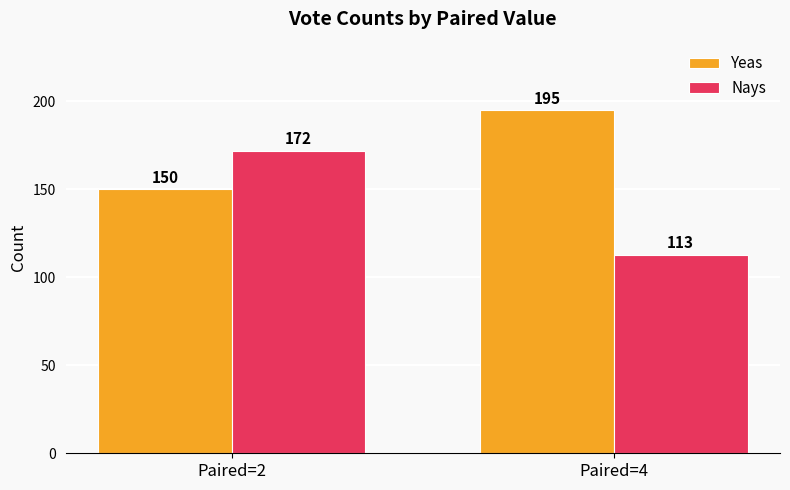

What is the sum of all Yeas values?

345